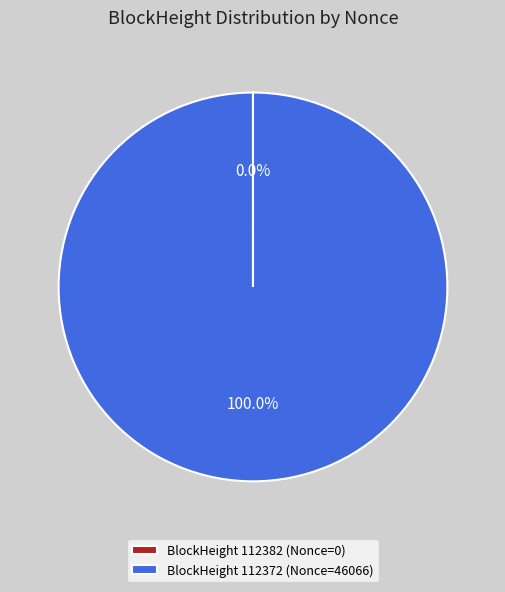

Is there any slice that represents more than half of the pie?

Yes